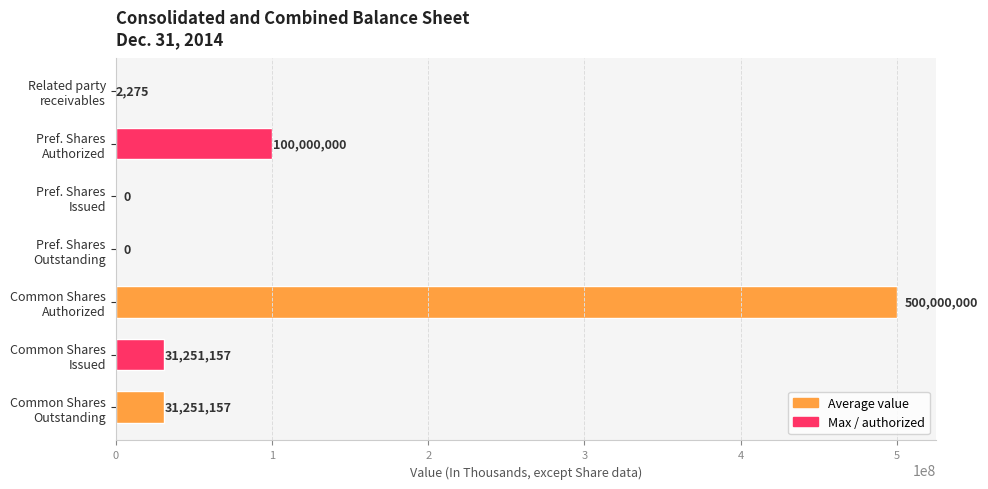

What is the maximum value shown in the chart?

500000000